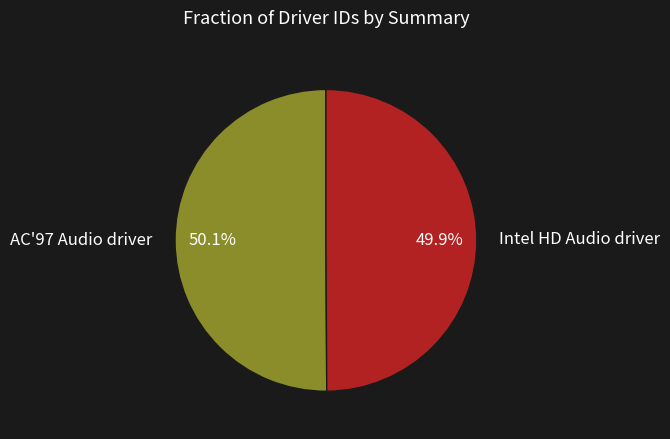

Is there any slice that represents more than half of the pie?

Yes